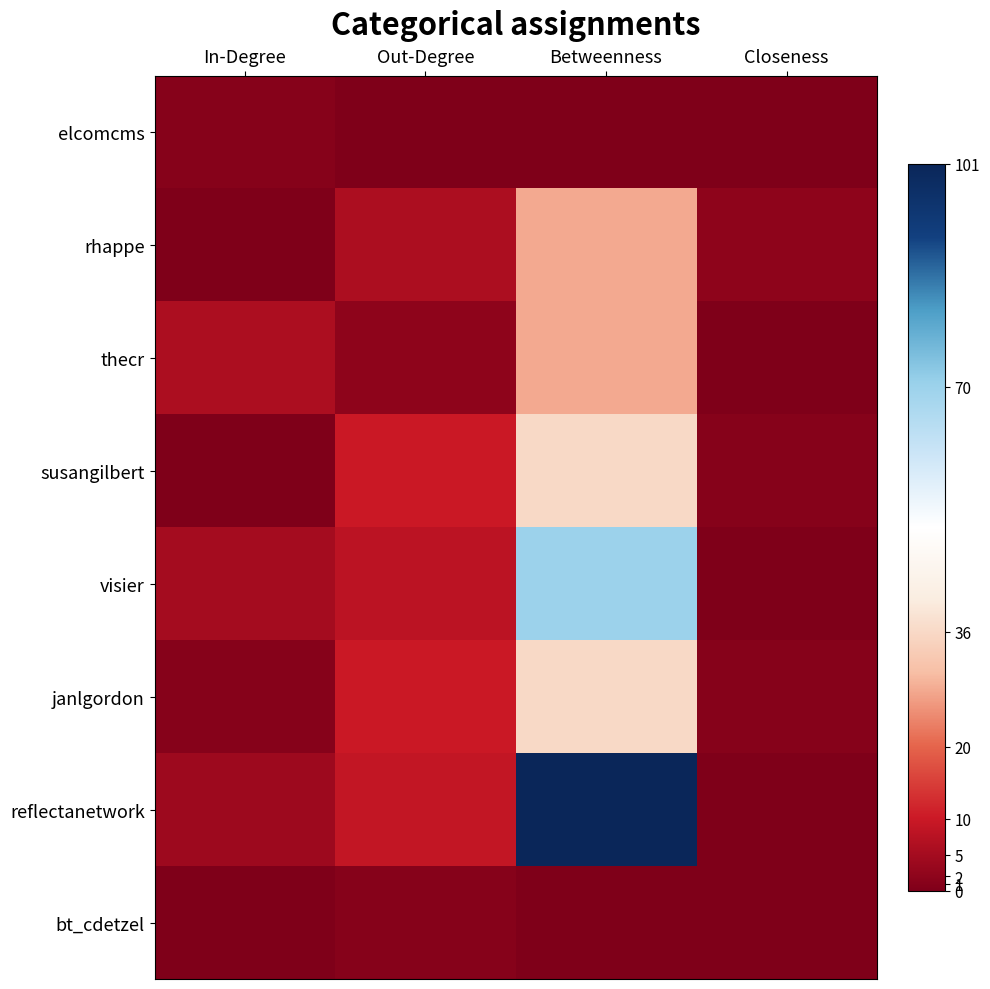

Which series changed the most between Out-Degree and Betweenness?

reflectanetwork